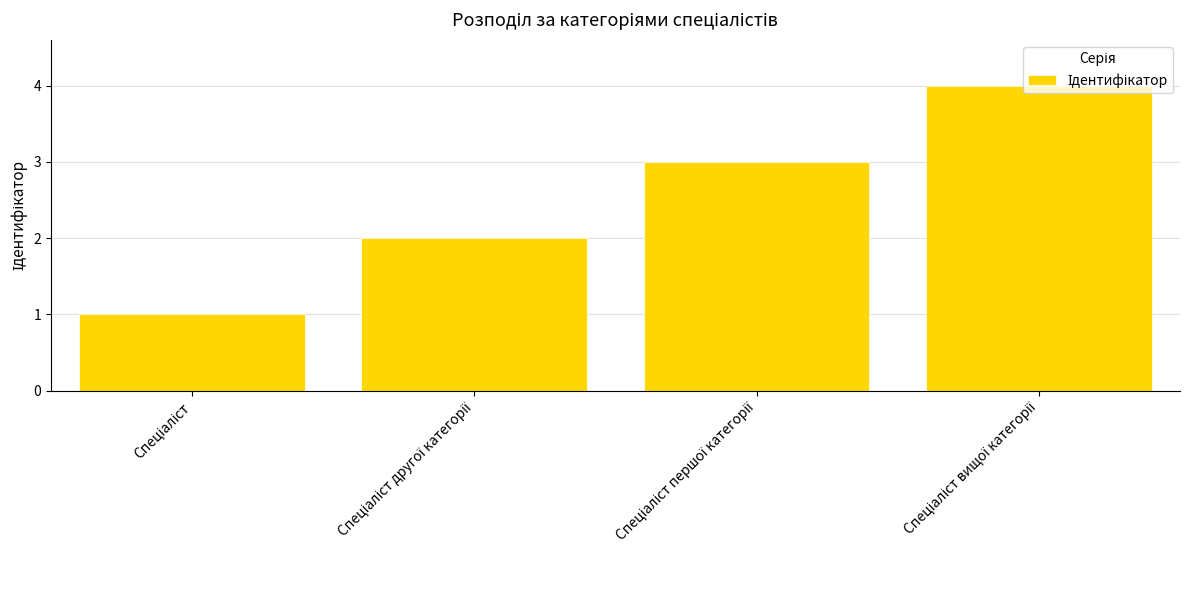

What is the difference between the maximum and minimum values?

3